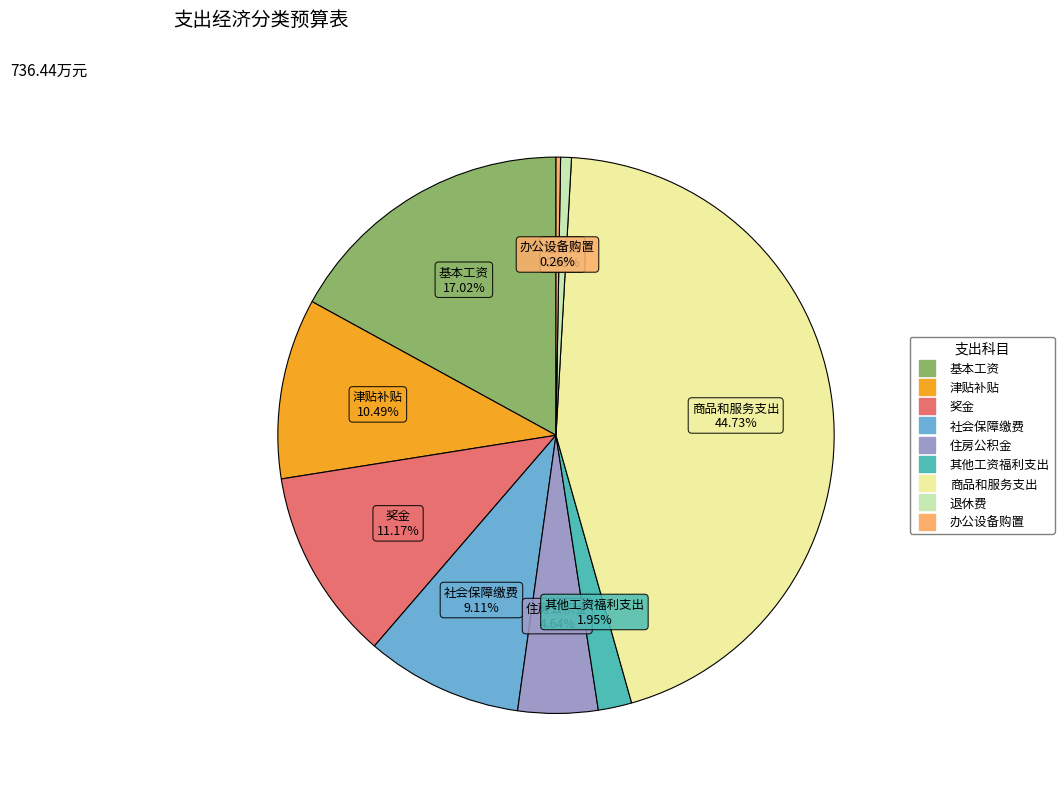

Does any single category account for the majority?

No